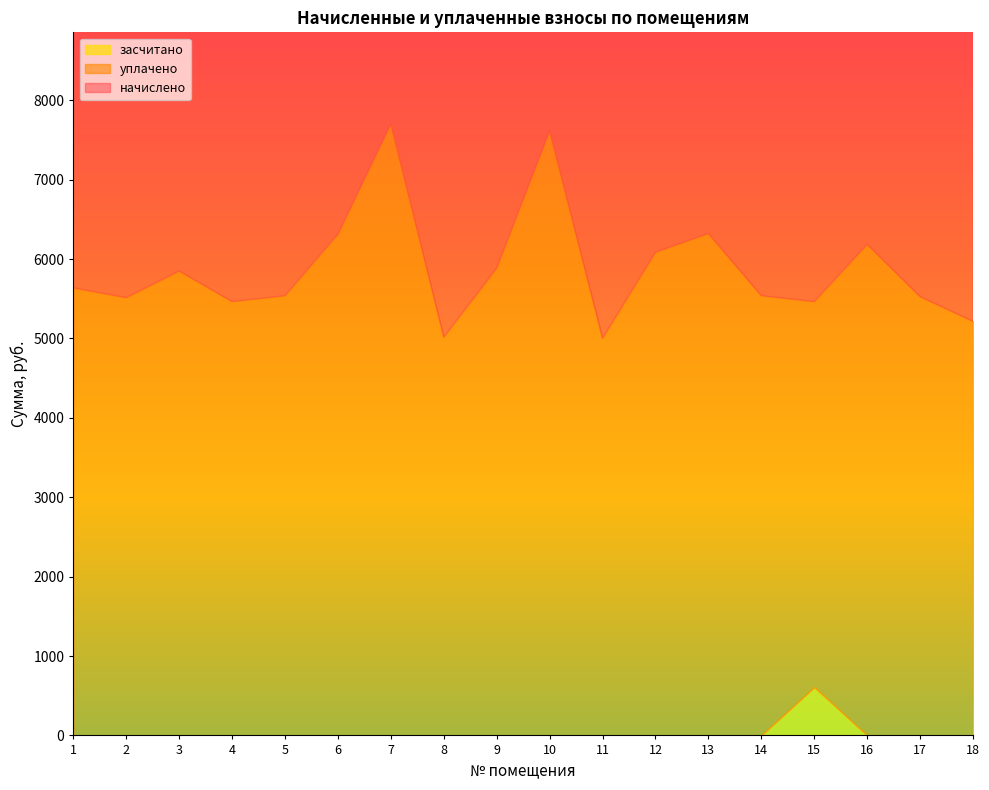

Which series has the largest total across all categories?

начислено